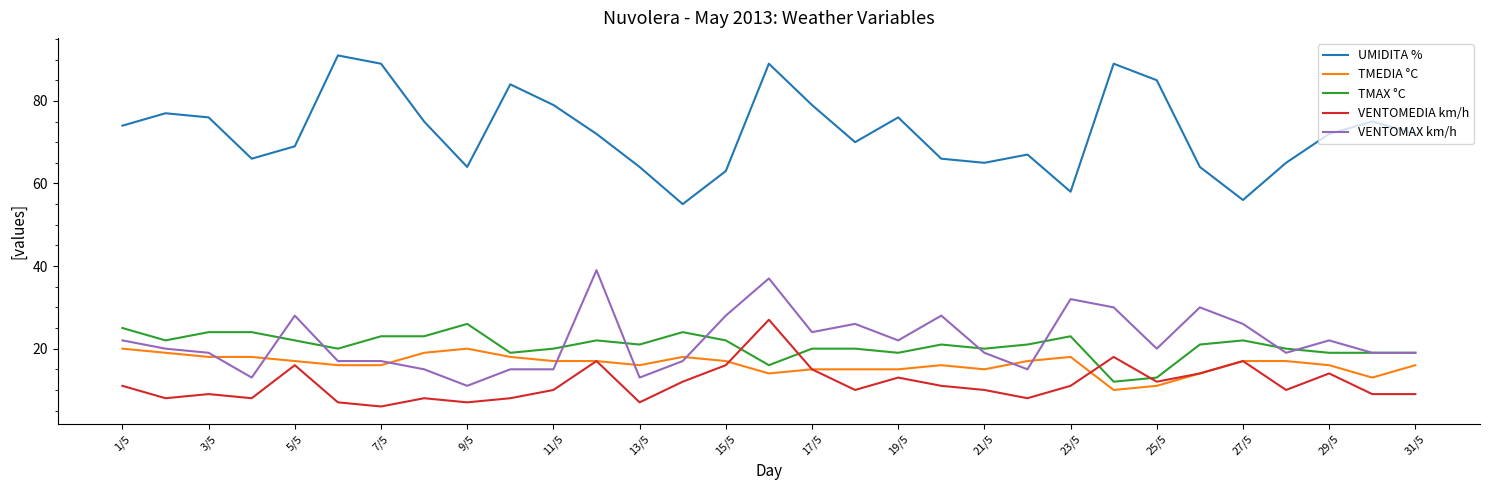

What is the sum of all UMIDITA % values?

2246